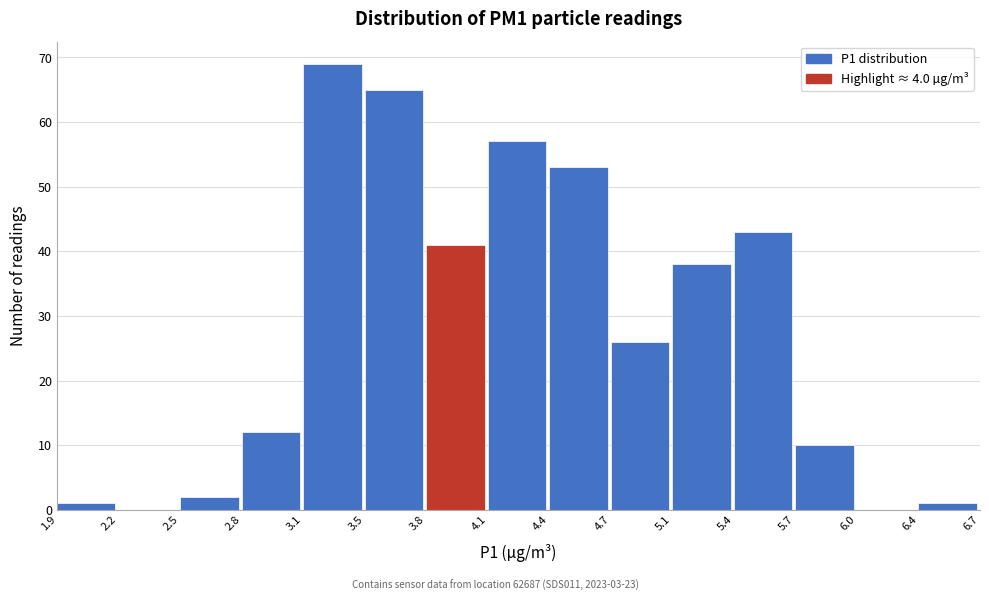

Reading left to right, extract all data points from this chart.

1.9=1	2.2=0	2.5=2	2.8=12	3.1=69	3.5=65	3.8=41	4.1=57	4.4=53	4.7=26	5.1=38	5.4=43	5.7=10	6.0=0	6.4=1